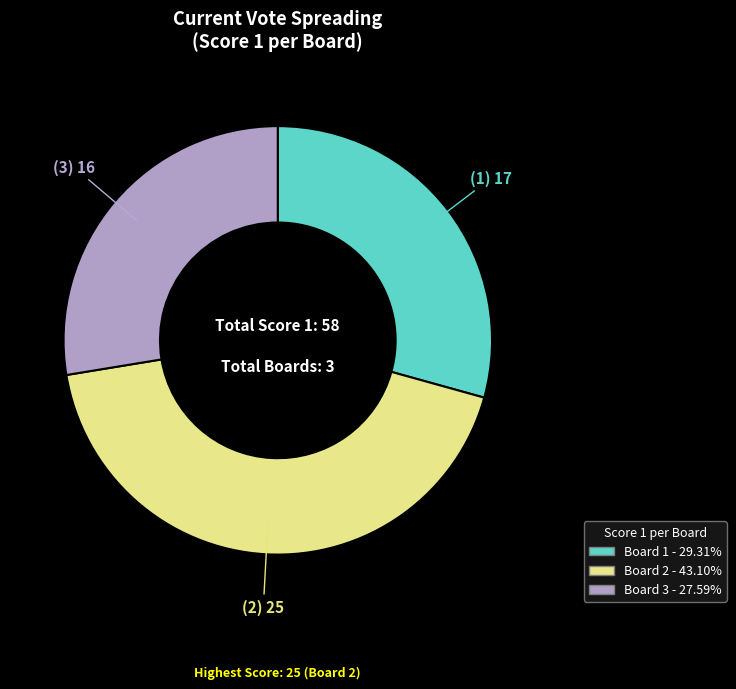

Is there a majority slice in this chart?

No